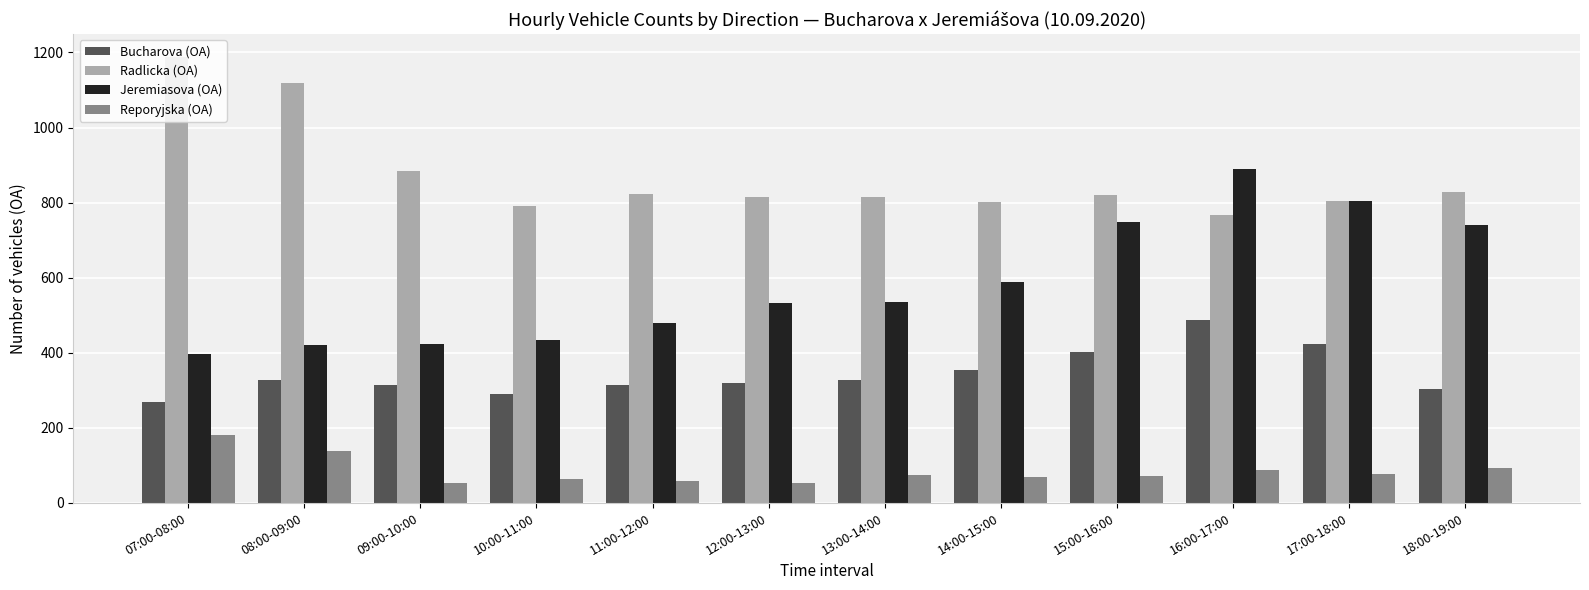

True or false: Reporyjska (OA) has a value of 63 at 10:00-11:00.

True